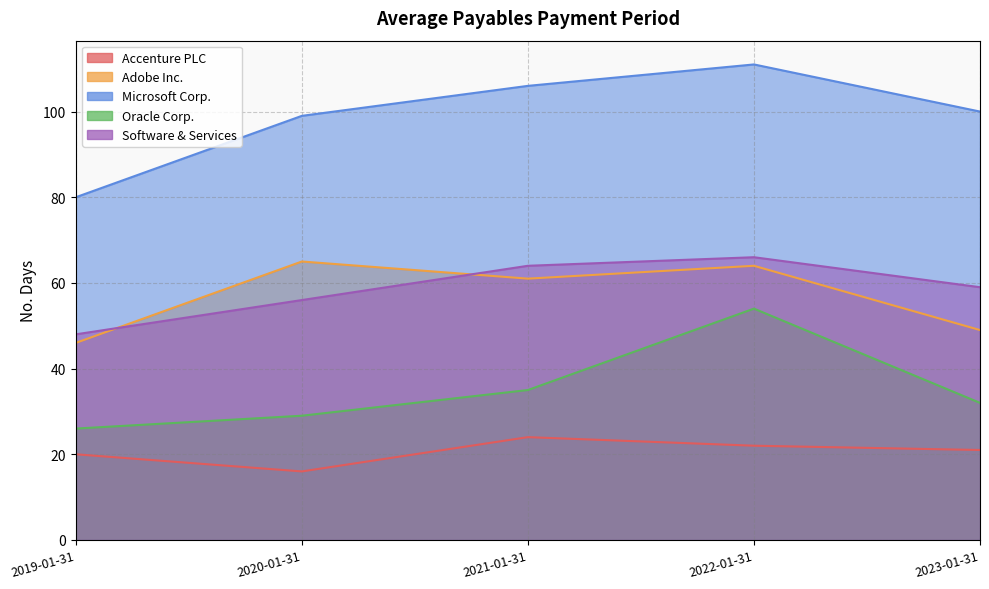

True or false: Software & Services and Oracle Corp. intersect in this chart.

False